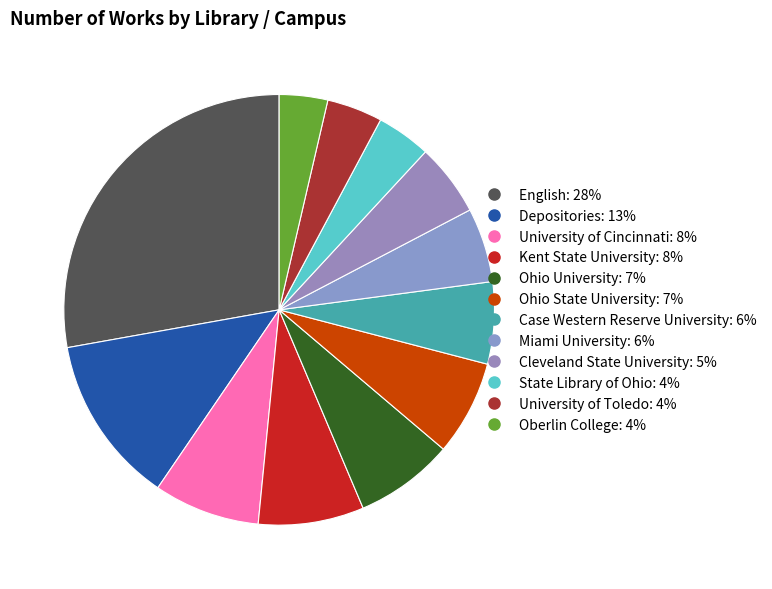

Which category has the smallest portion of the pie?

Oberlin College